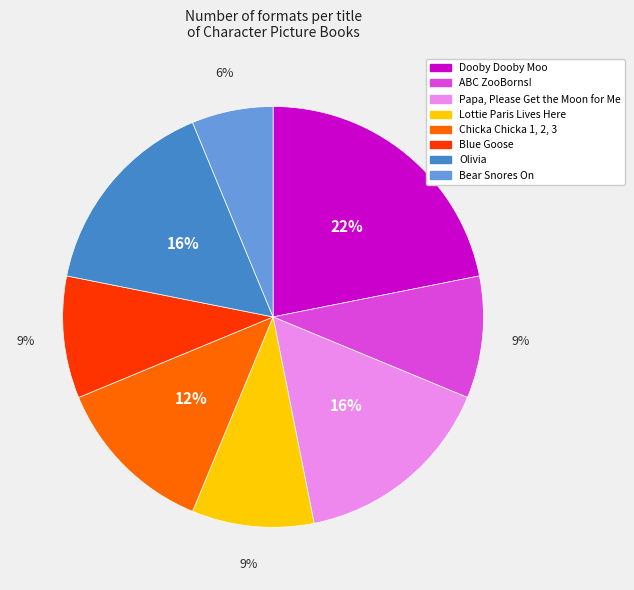

What percentage is the ABC ZooBorns! slice, to the nearest percent?

9%